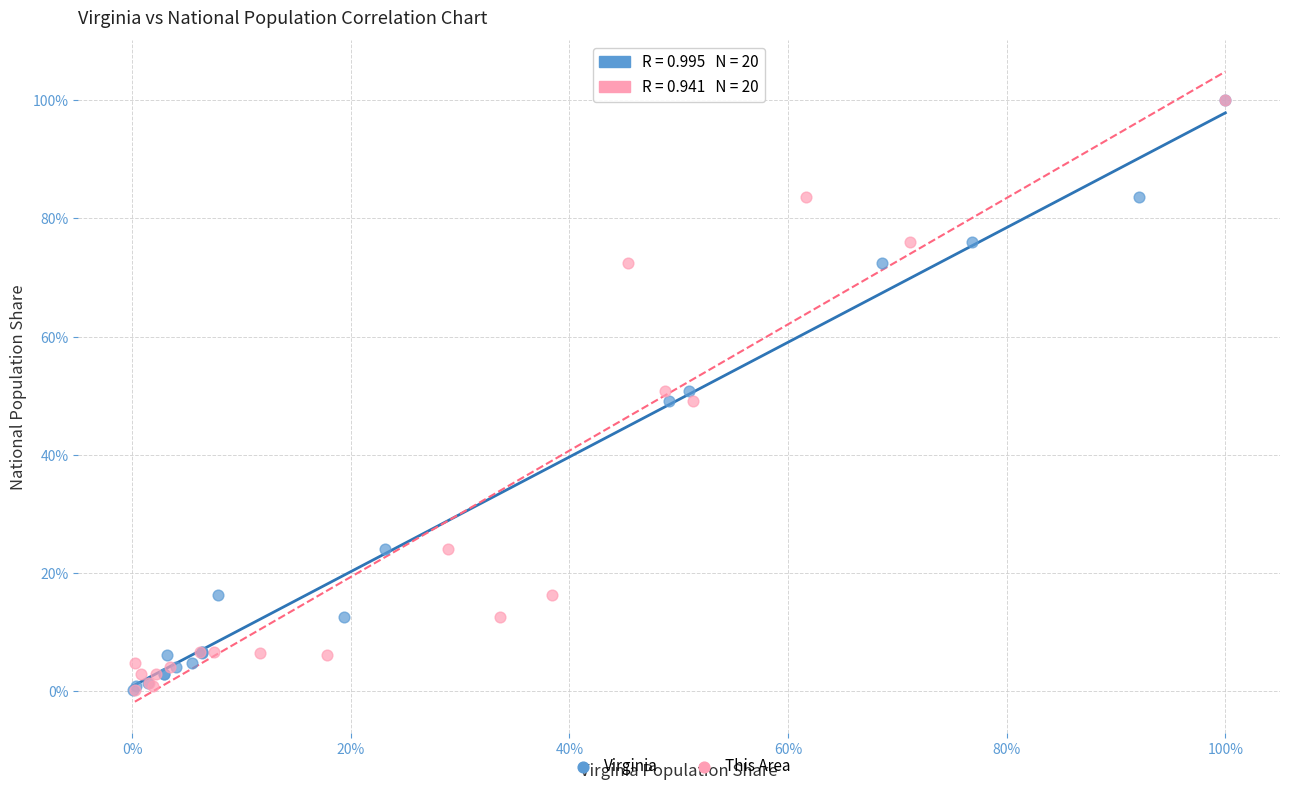

What are all the series names shown in the legend?

Virginia, This Area